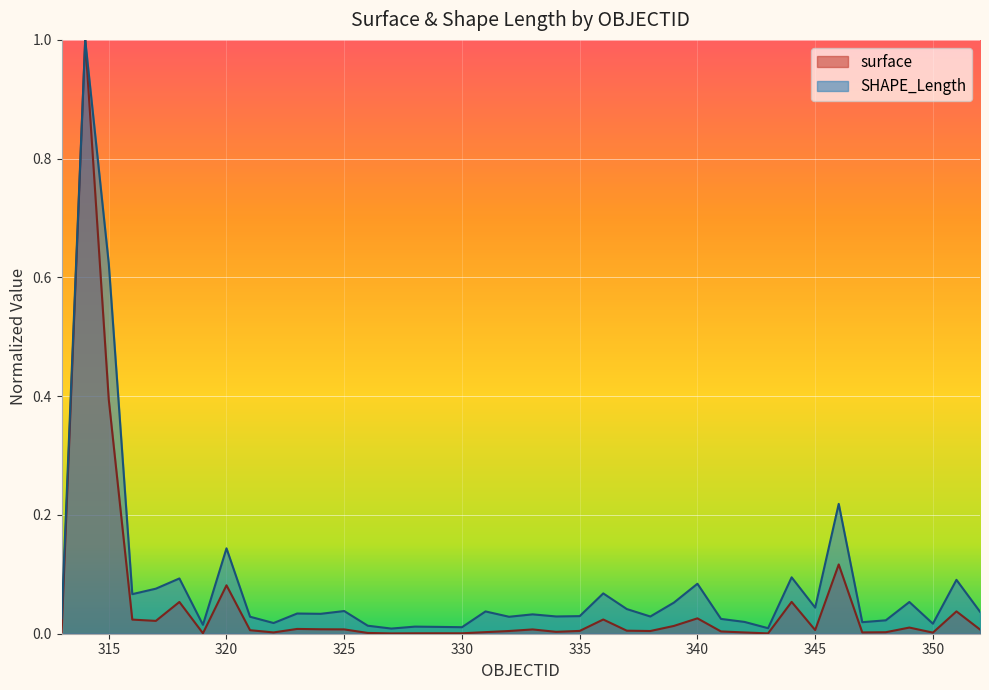

In surface, how many points are higher than both neighbors (excluding endpoints)?

12